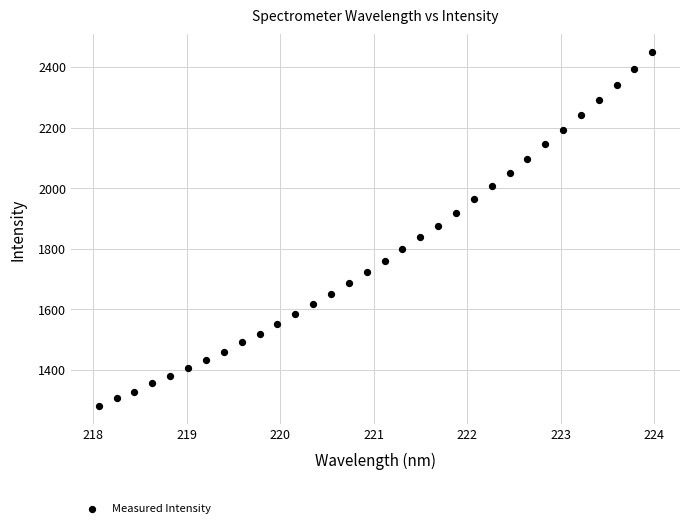

What is the range of X values (max minus min)?

5.9